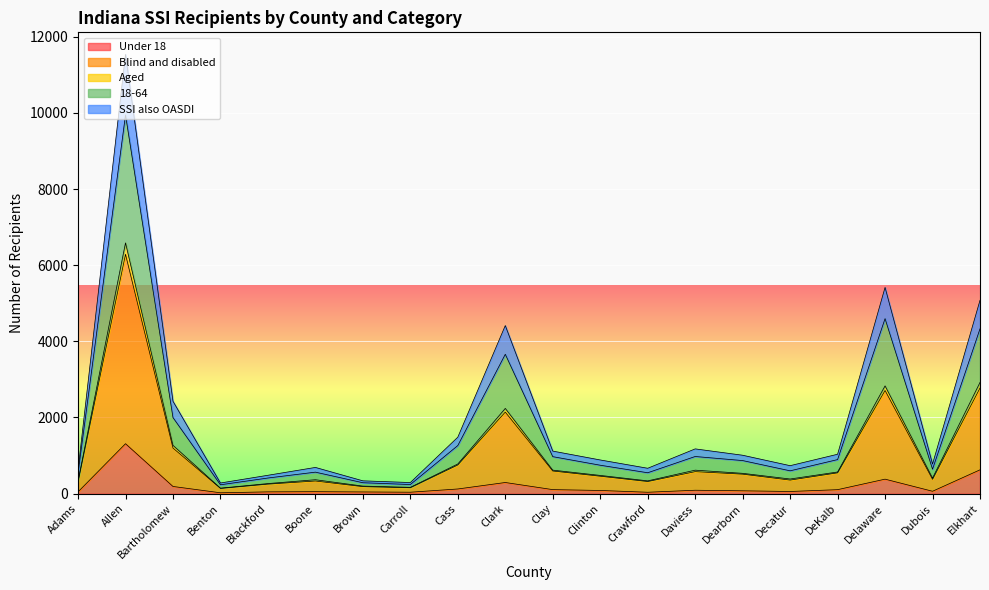

True or false: Under 18 and 18-64 intersect in this chart.

False